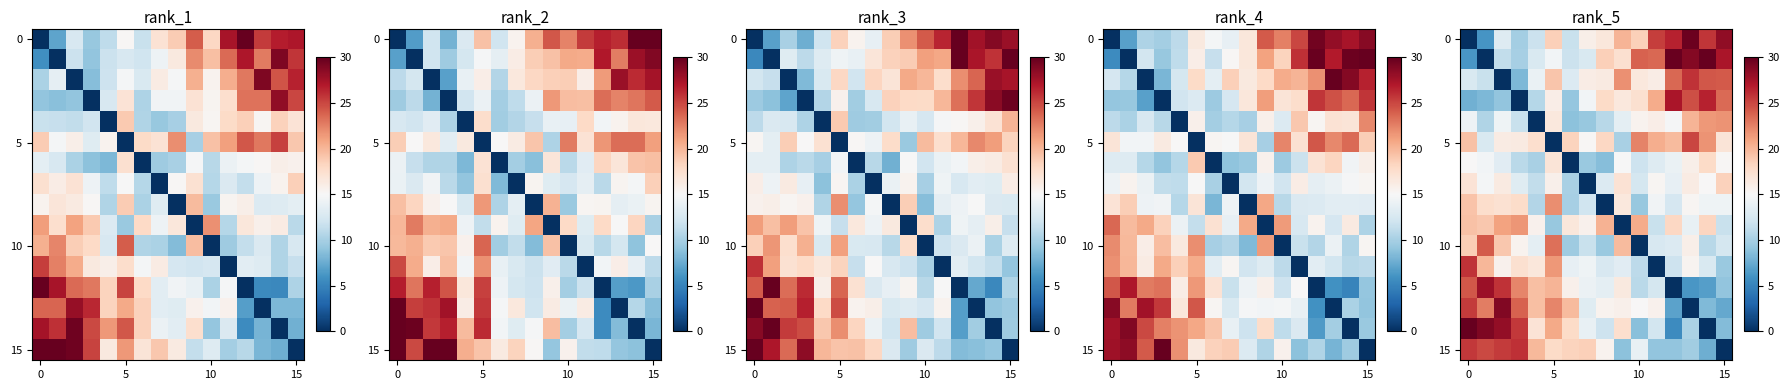

What is the total value across all series at 4?

220.3